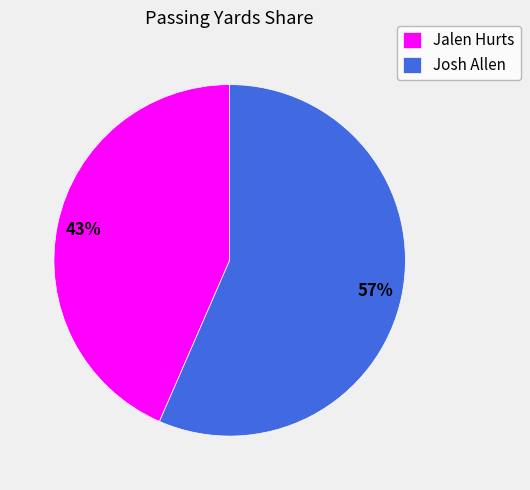

To the nearest percent, what is the combined percentage of Josh Allen and Jalen Hurts?

100%